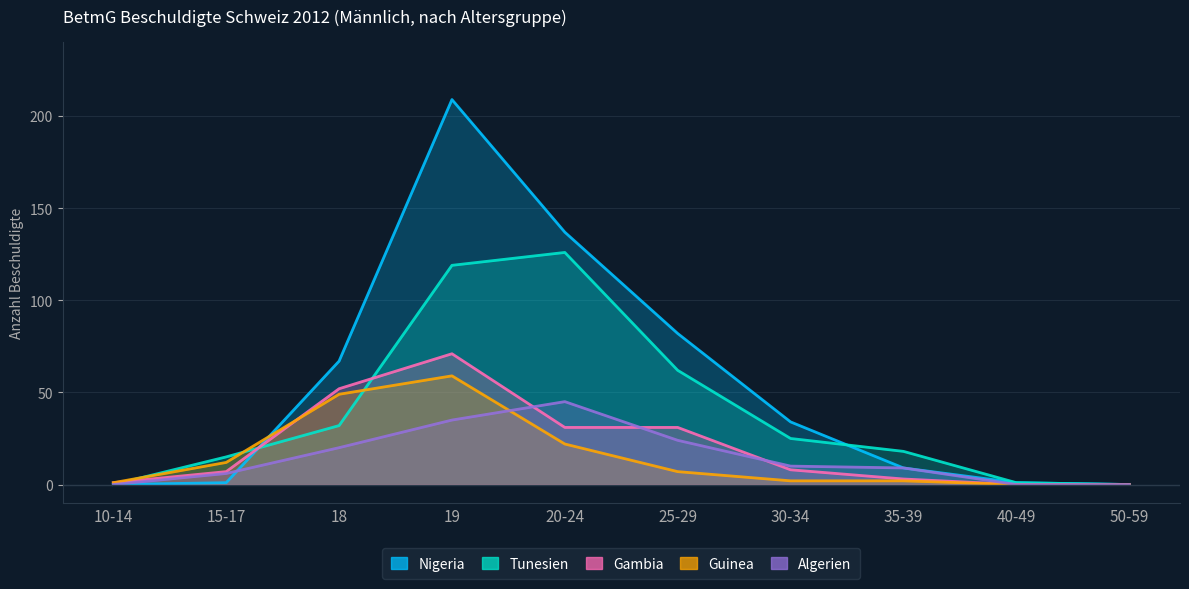

At which category is the sum across all series the highest?

19